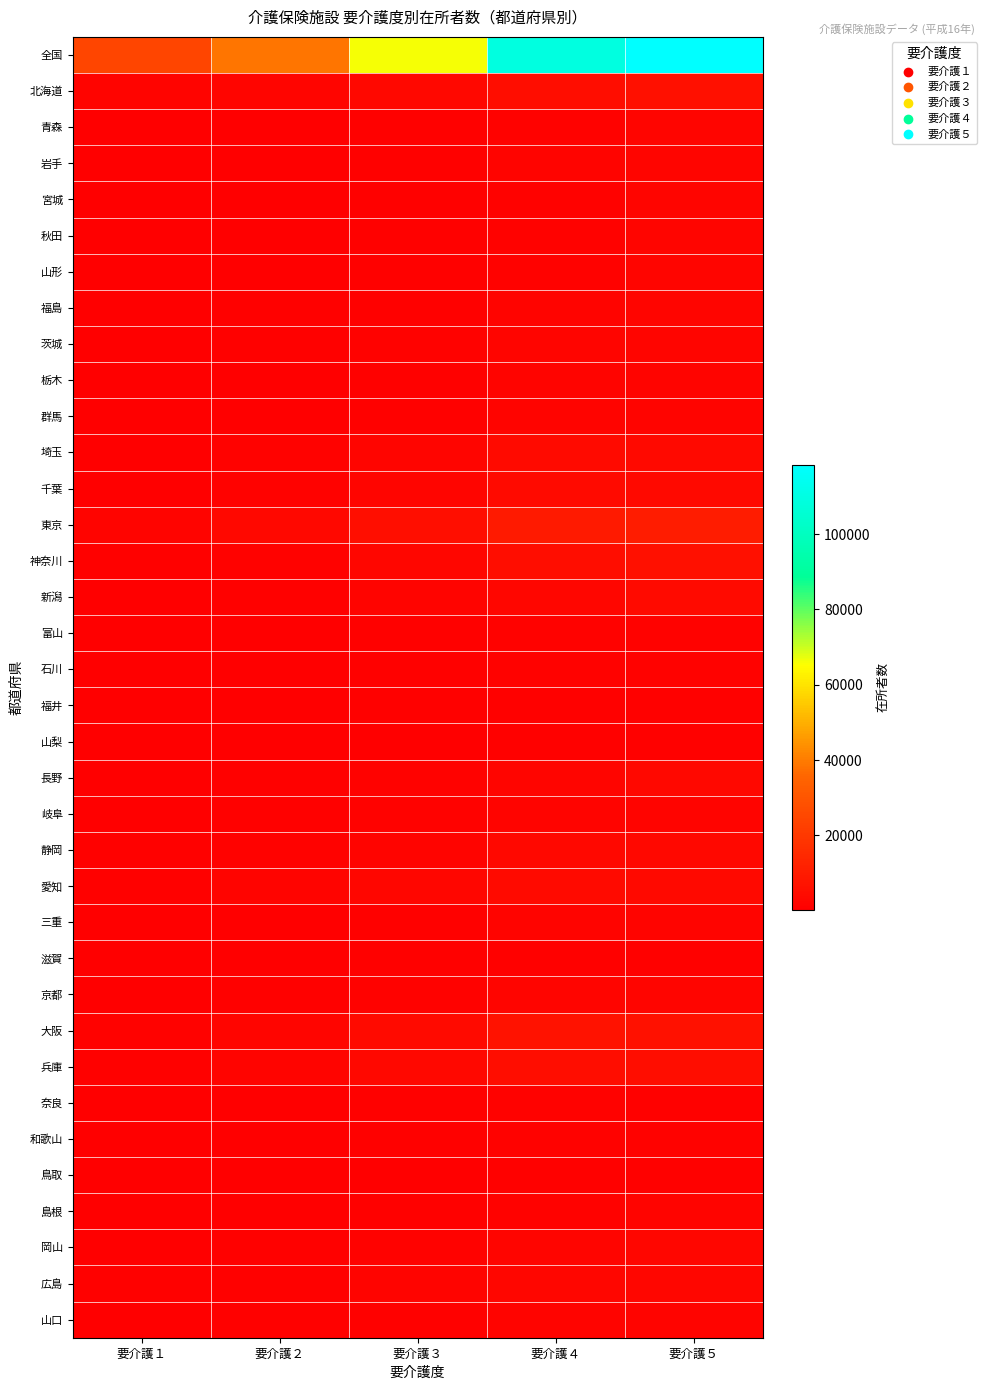

What is the spread (max minus min) of values at 要介護３?

65554